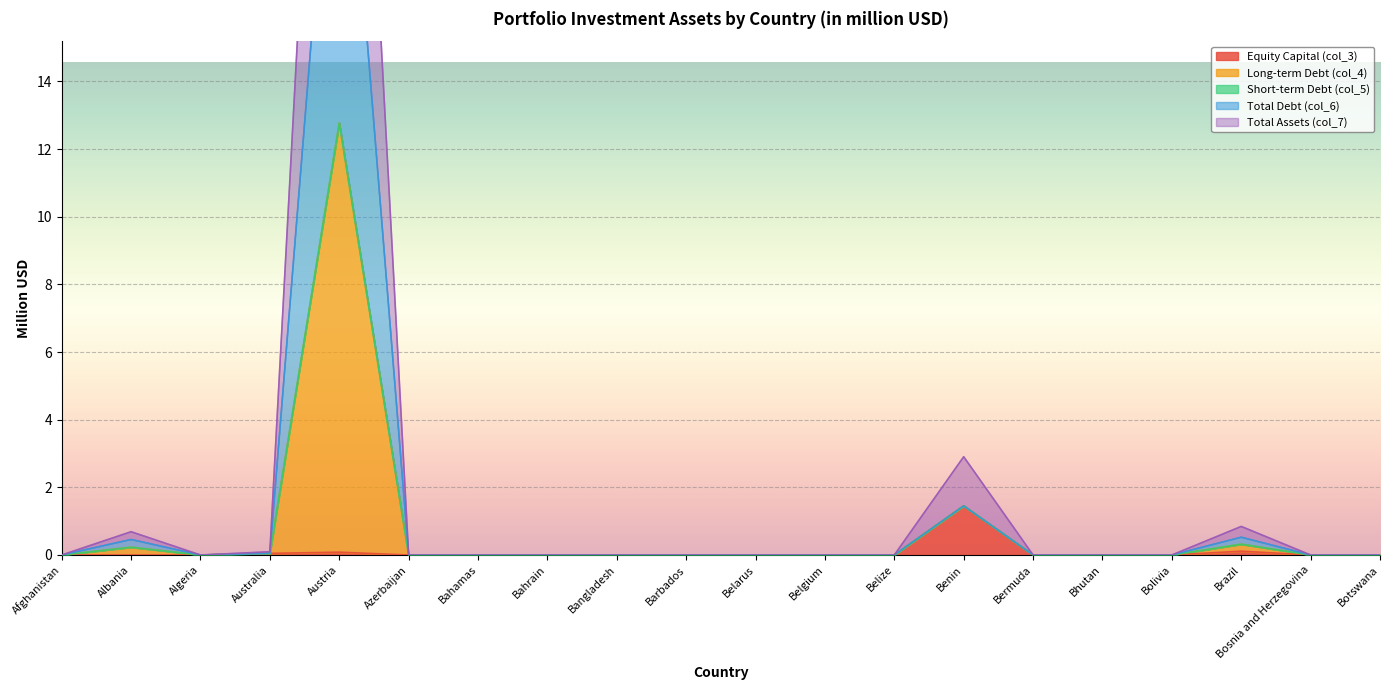

At which label is Equity Capital (col_3) closest to 0?

Afghanistan